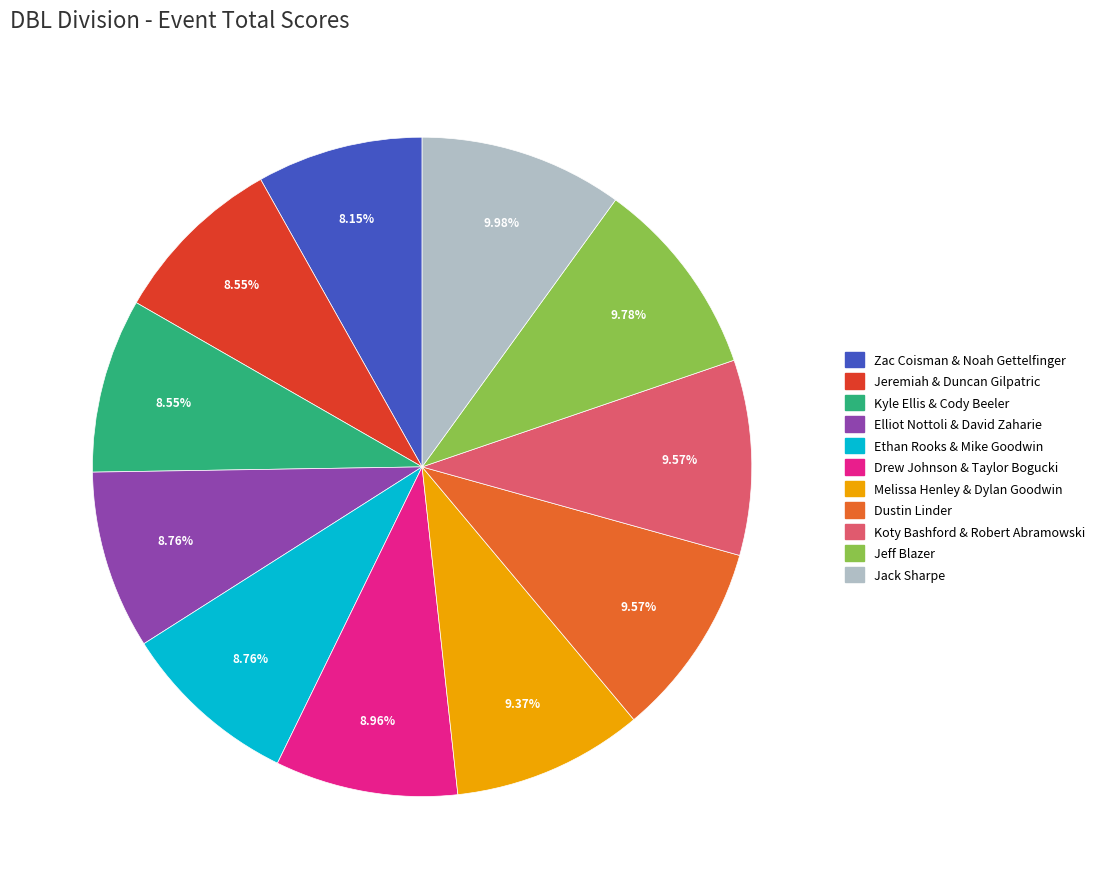

True or false: Koty Bashford & Robert Abramowski accounts for 2% of the total.

False